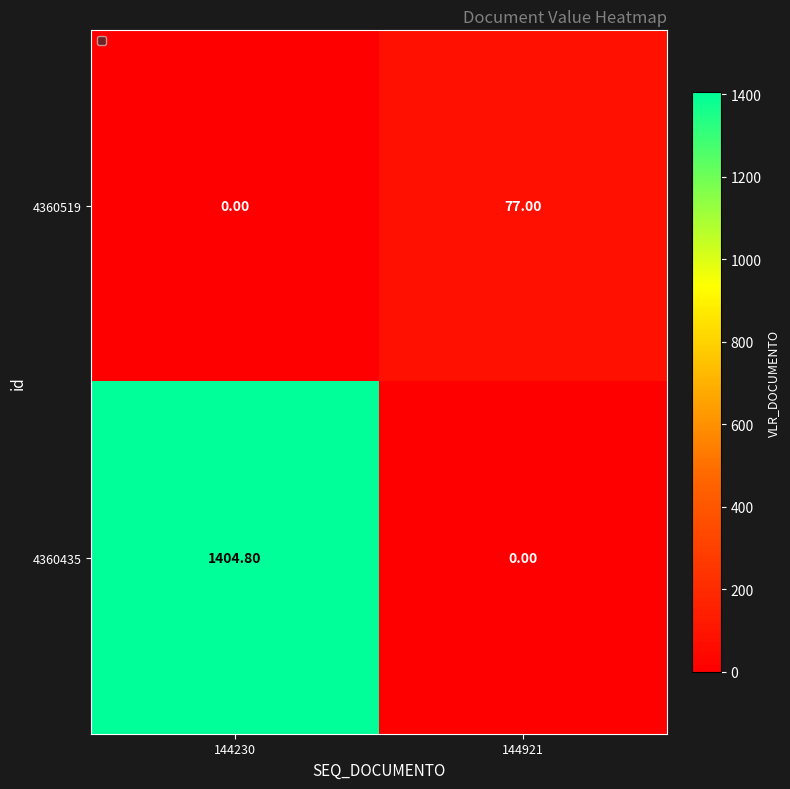

Which series has the largest range (max minus min)?

4360435